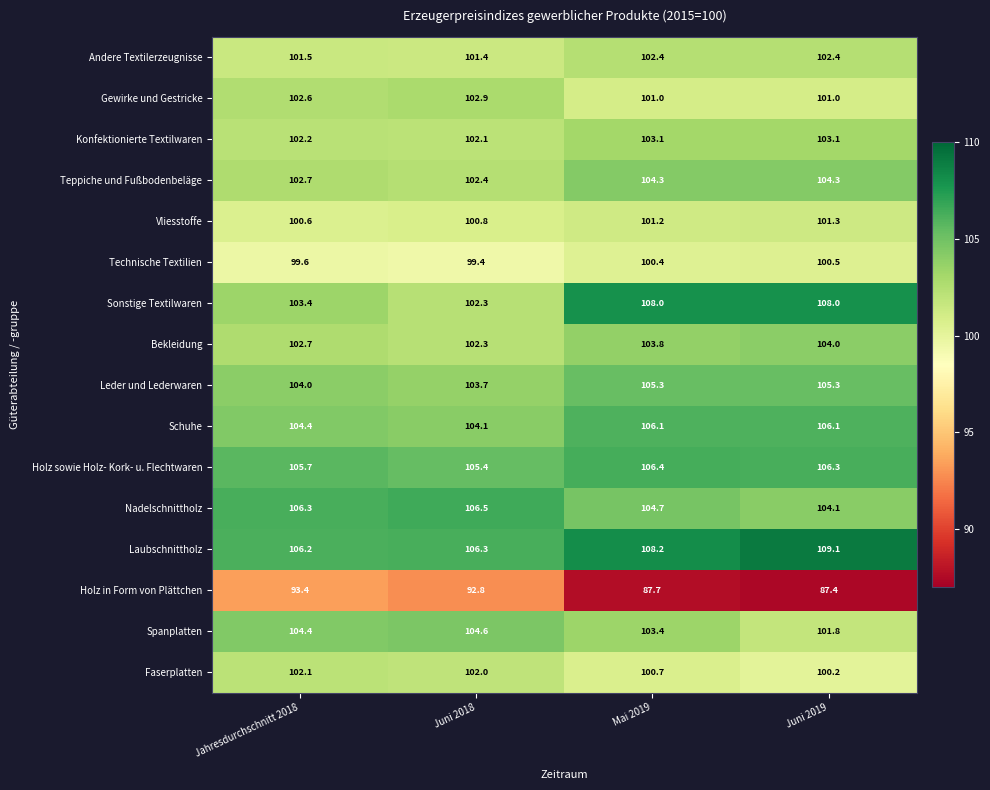

What is the difference between the maximum and minimum values in the Gewirke und Gestricke series?

1.9